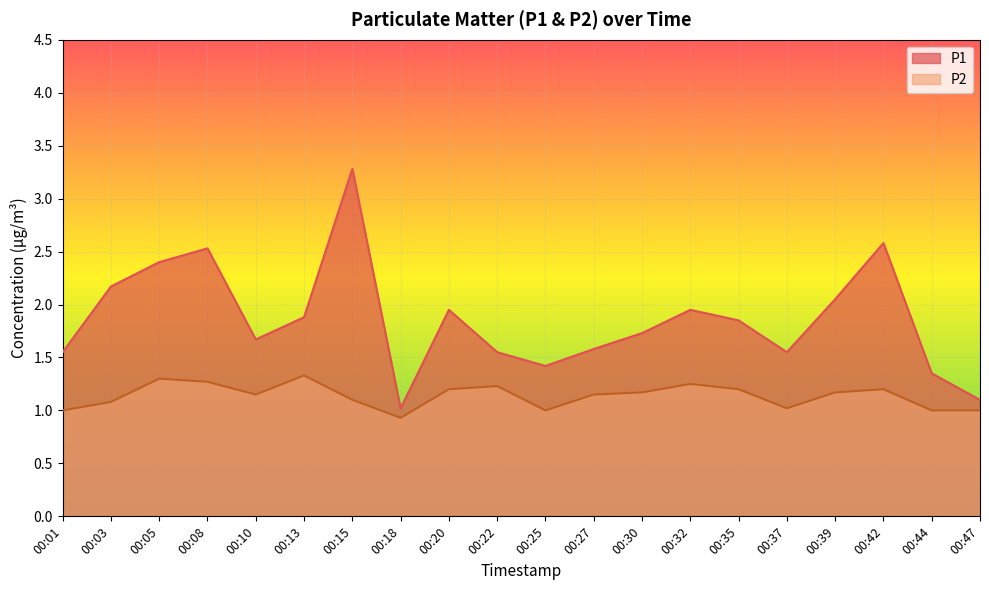

Which series has the largest range (max minus min)?

P1